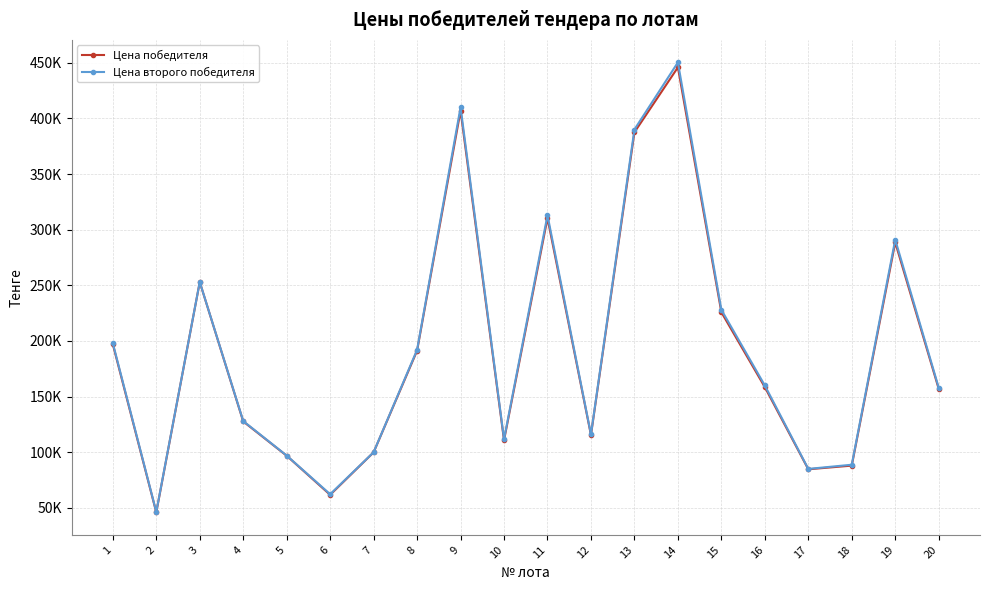

In Цена второго победителя, how many points are higher than both neighbors (excluding endpoints)?

5